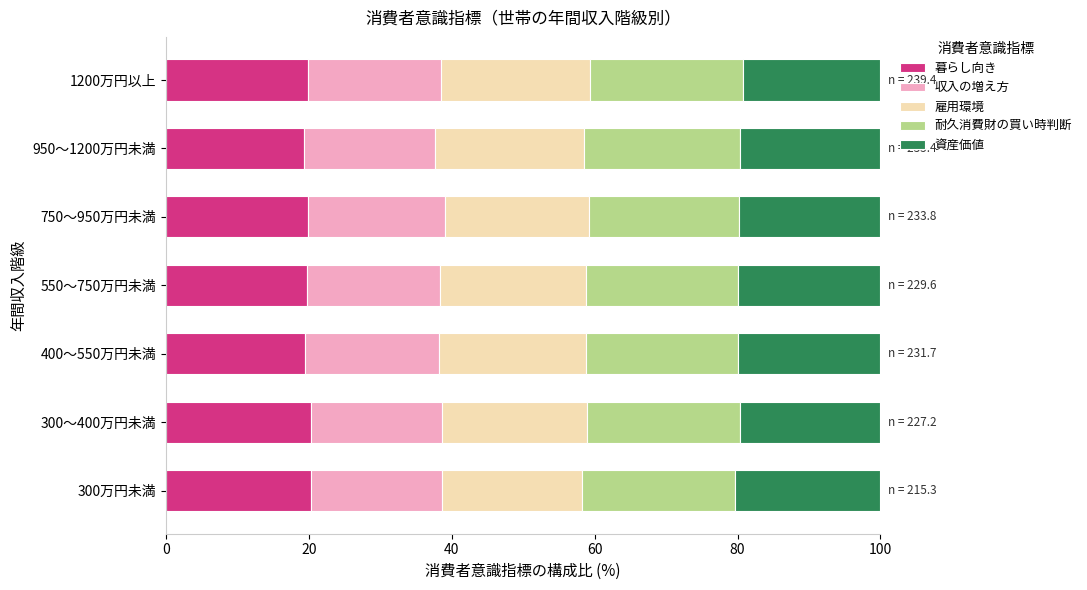

What is the lowest value of the 暮らし向き series?

19.4